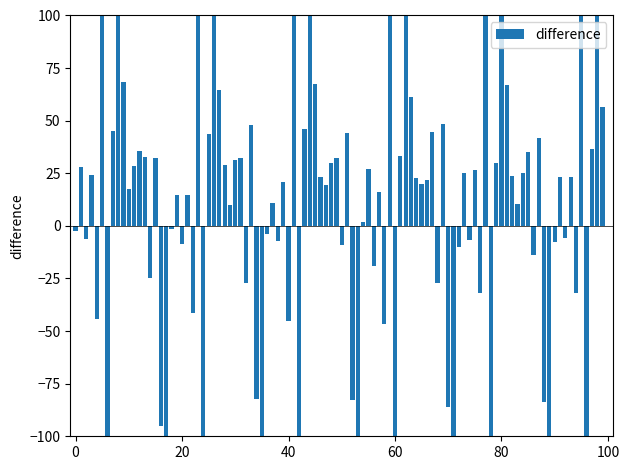

What is the value of the 16th bar from the left?

32.5